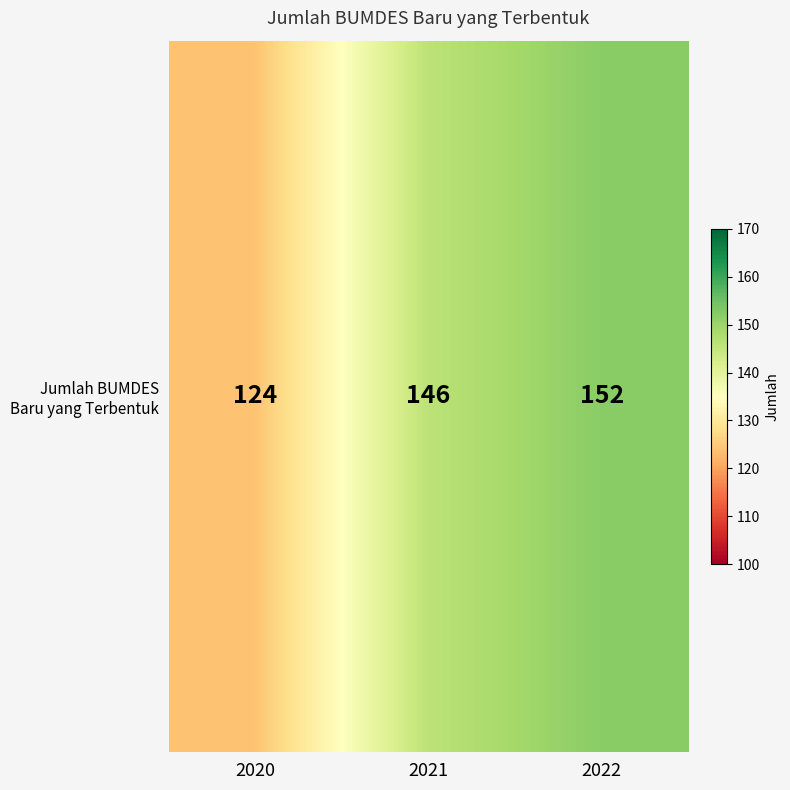

How many values are below 146?

1